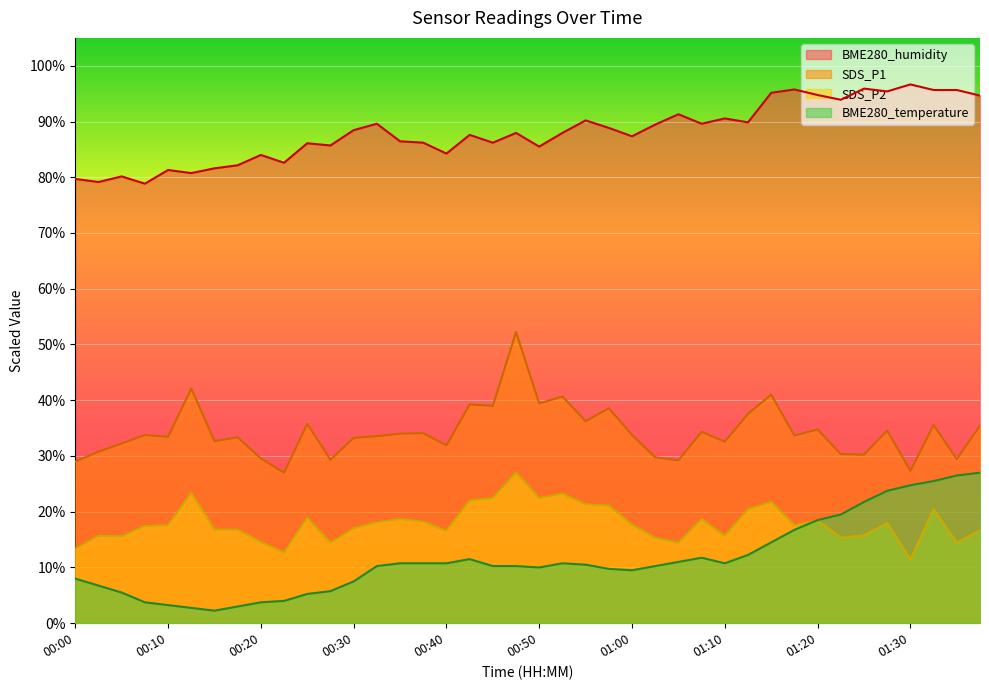

What is the sum of all BME280_humidity values?

3522.8